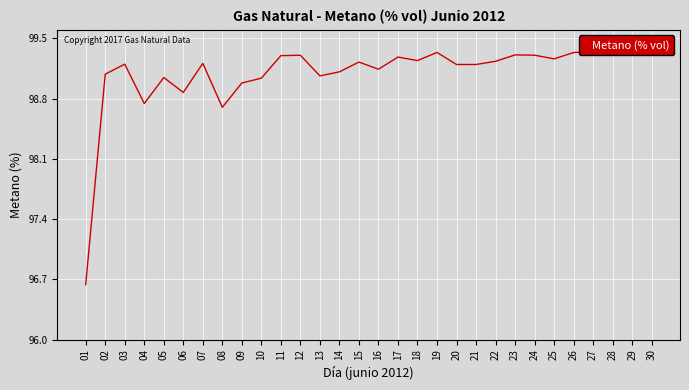

Reading left to right, what are all the values shown in this chart?

01=96.6	02=99.1	03=99.2	04=98.7	05=99.0	06=98.9	07=99.2	08=98.7	09=99.0	10=99.0	11=99.3	12=99.3	13=99.1	14=99.1	15=99.2	16=99.1	17=99.3	18=99.2	19=99.3	20=99.2	21=99.2	22=99.2	23=99.3	24=99.3	25=99.3	26=99.3	27=99.3	28=99.3	29=99.3	30=99.4